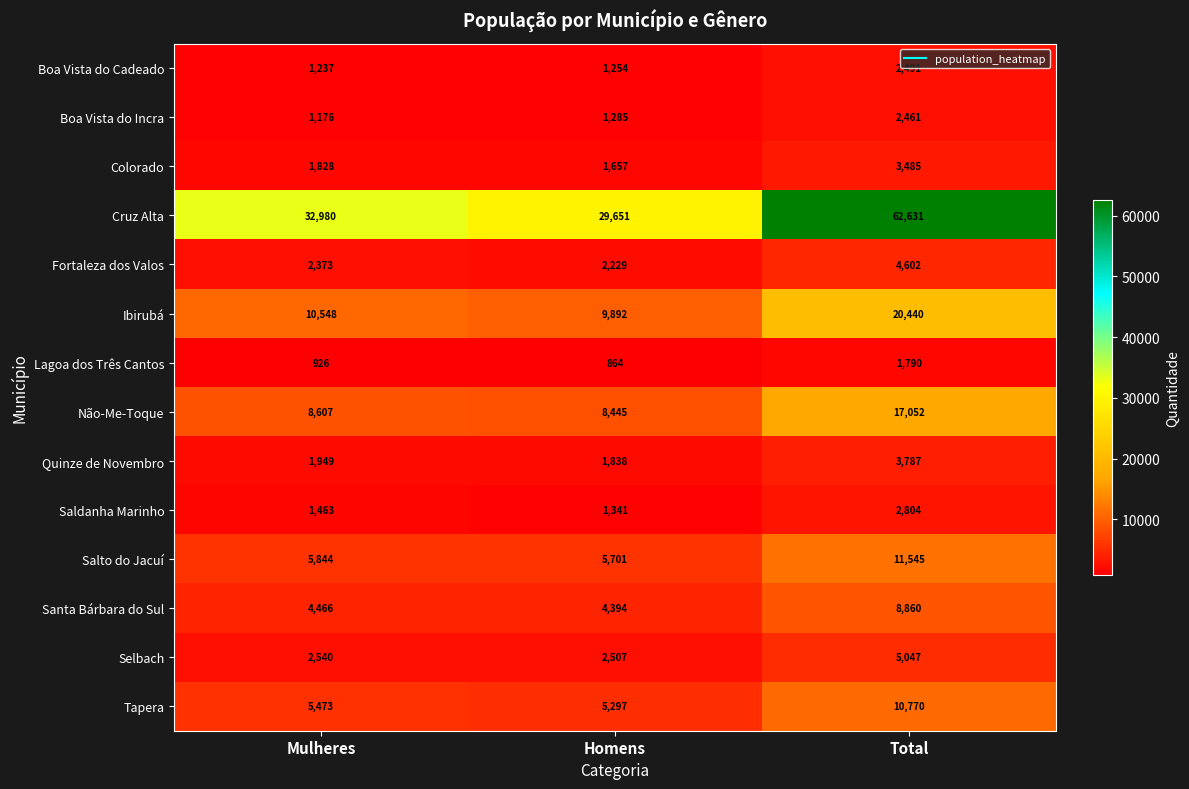

Which series changed the most between Mulheres and Homens?

Cruz Alta